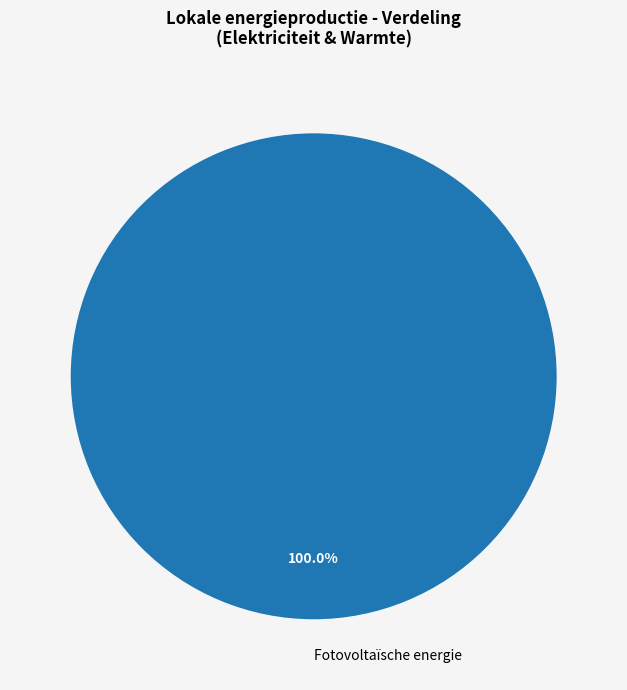

Which slice represents more than half of the pie?

Fotovoltaïsche energie